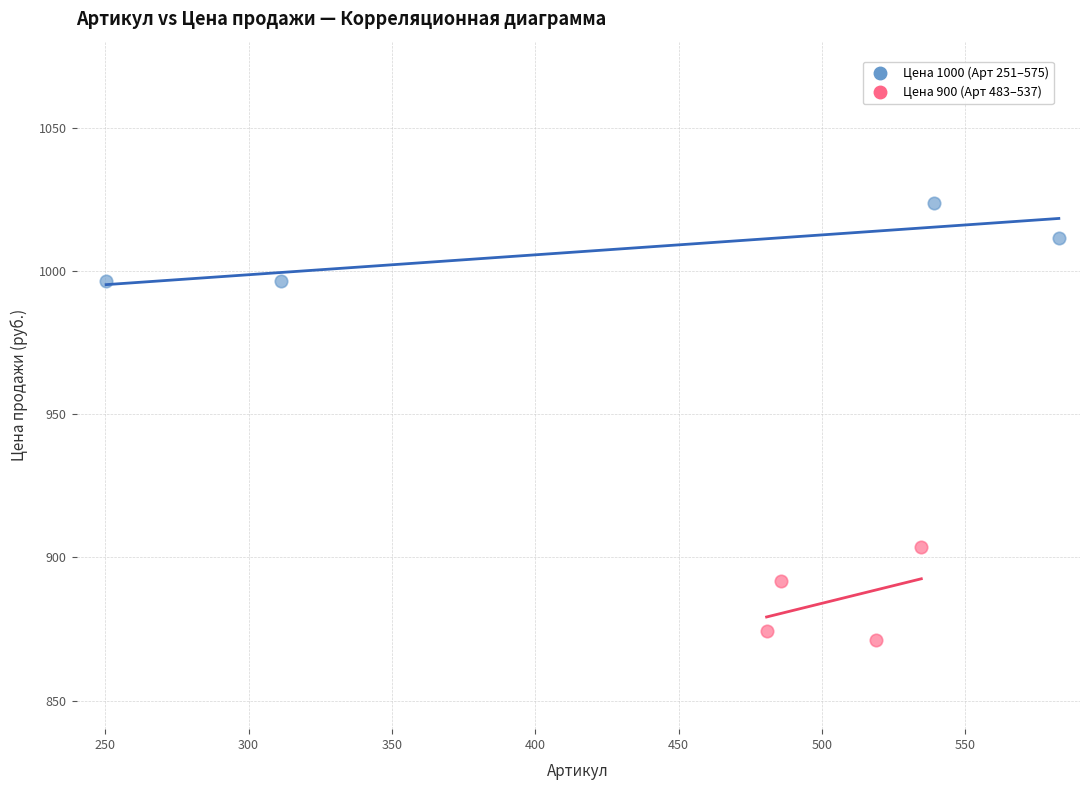

Which series contains the lowest Y value?

Цена 900 (Арт 483–537)